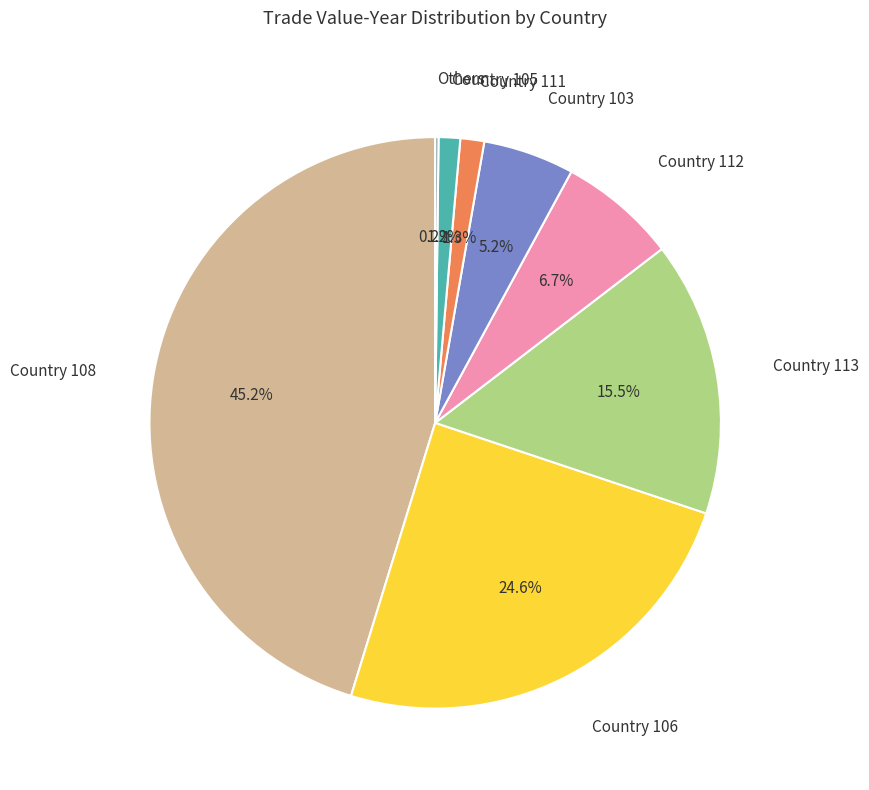

Is it true that Country 105 is 1% of the pie?

True